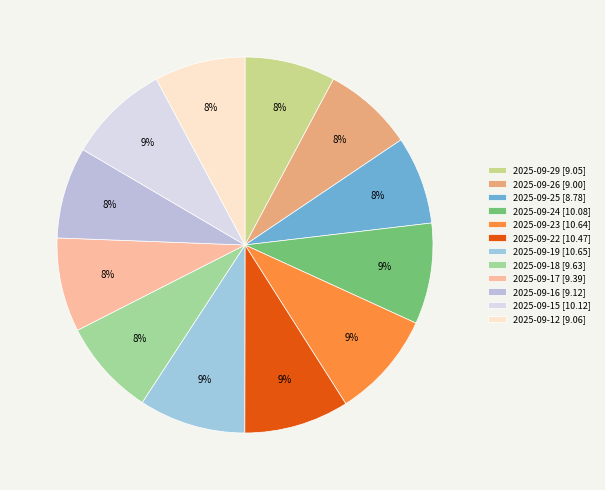

To the nearest percent, what portion does 2025-09-16 represent?

8%